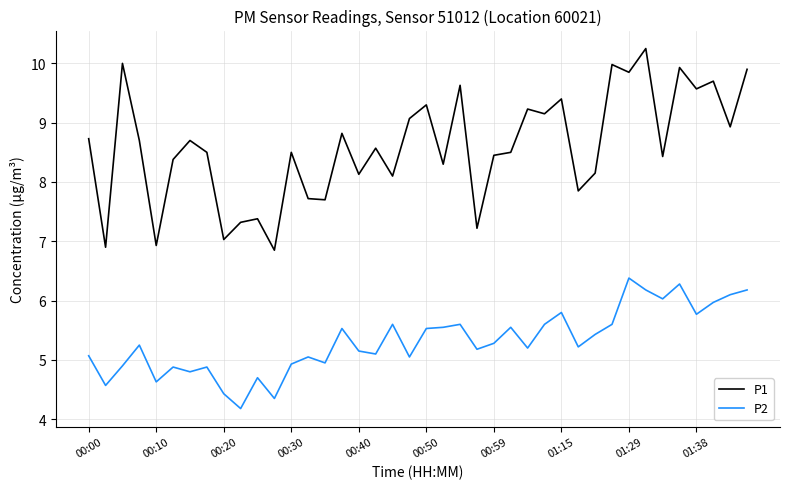

Rank the series by their average value, from lowest to highest.

P2, P1